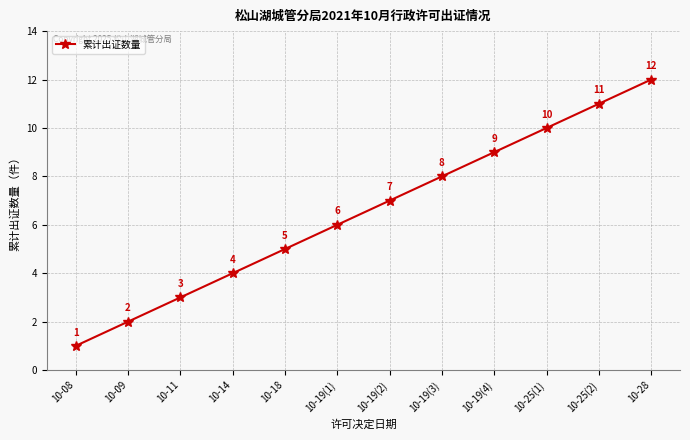

Approximately how many times larger is the value at 10-25(1) compared to 10-28?

0.8